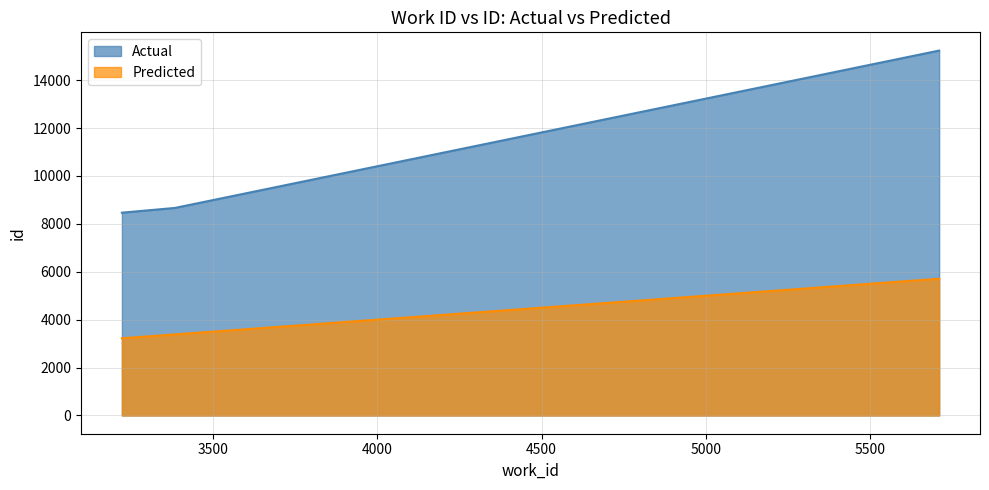

The value of Actual at 5709 is 25802. True or false?

False